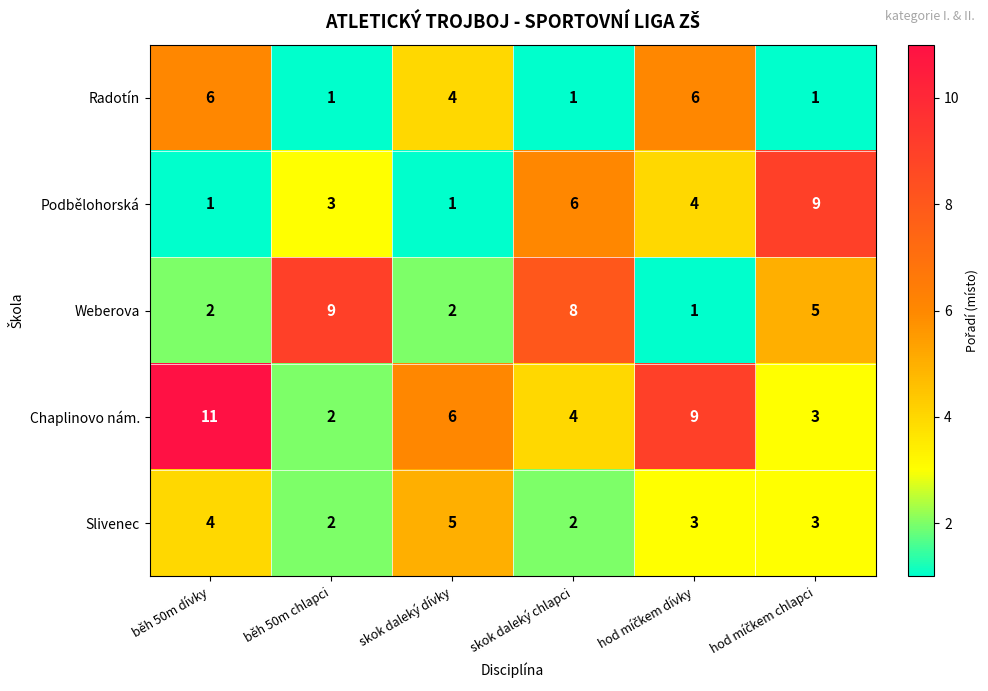

What is the maximum value shown in the chart?

11